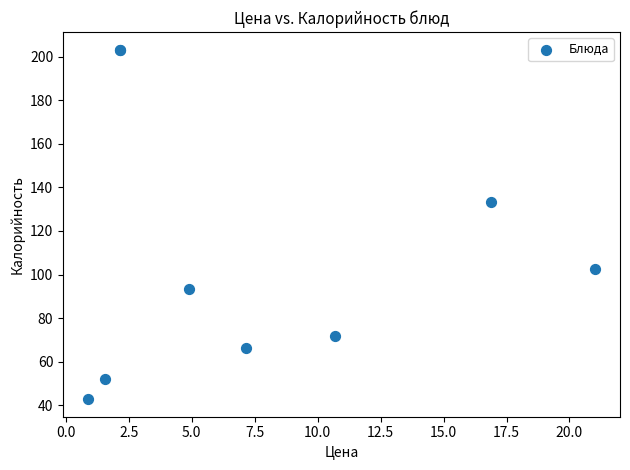

What Y value in the scatter plot is closest to 123?

133.3